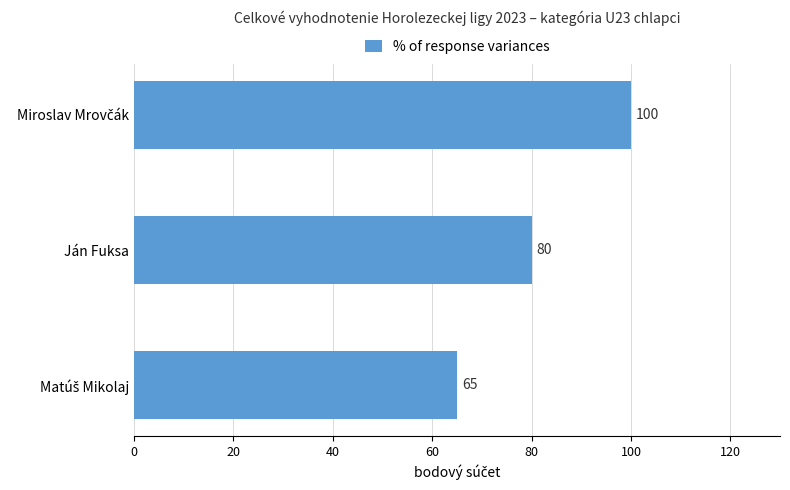

The chart shows a value of 122 at Ján Fuksa. True or false?

False